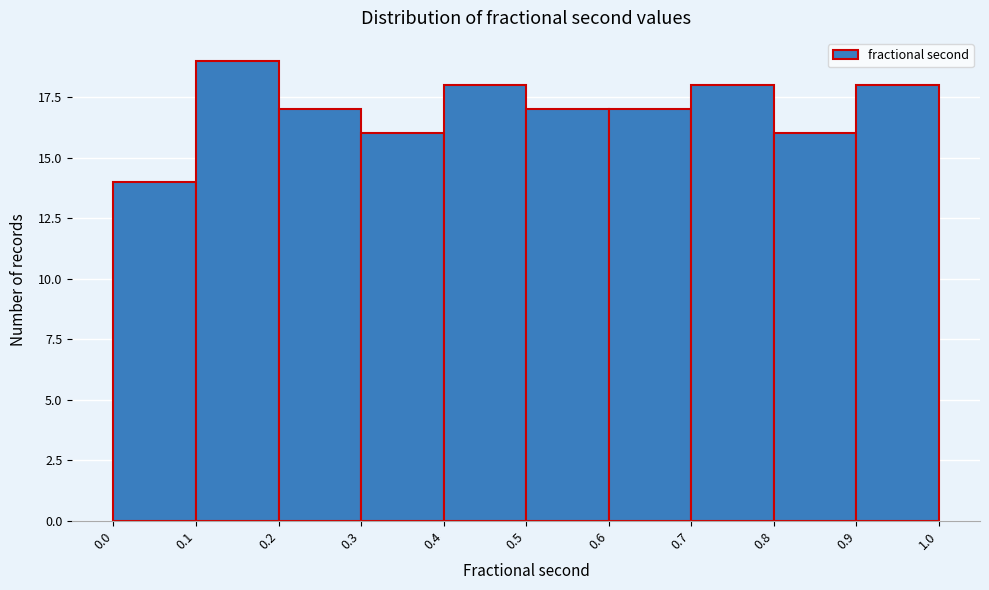

Reading left to right, list every bar in this chart as the range it spans on the x-axis followed by its height. The values are not printed on the chart, so give them approximately, as read against the axis.

0.0 to 0.1: 14
0.1 to 0.2: 19
0.2 to 0.3: 17
0.3 to 0.4: 16
0.4 to 0.5: 18
0.5 to 0.6: 17
0.6 to 0.7: 17
0.7 to 0.8: 18
0.8 to 0.9: 16
0.9 to 1.0: 18